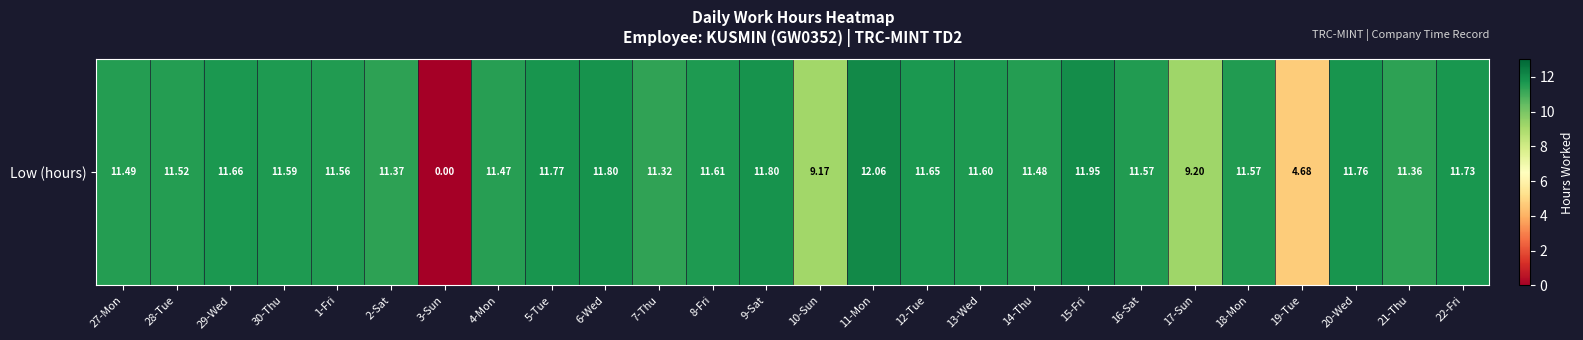

How many positive values are there?

25